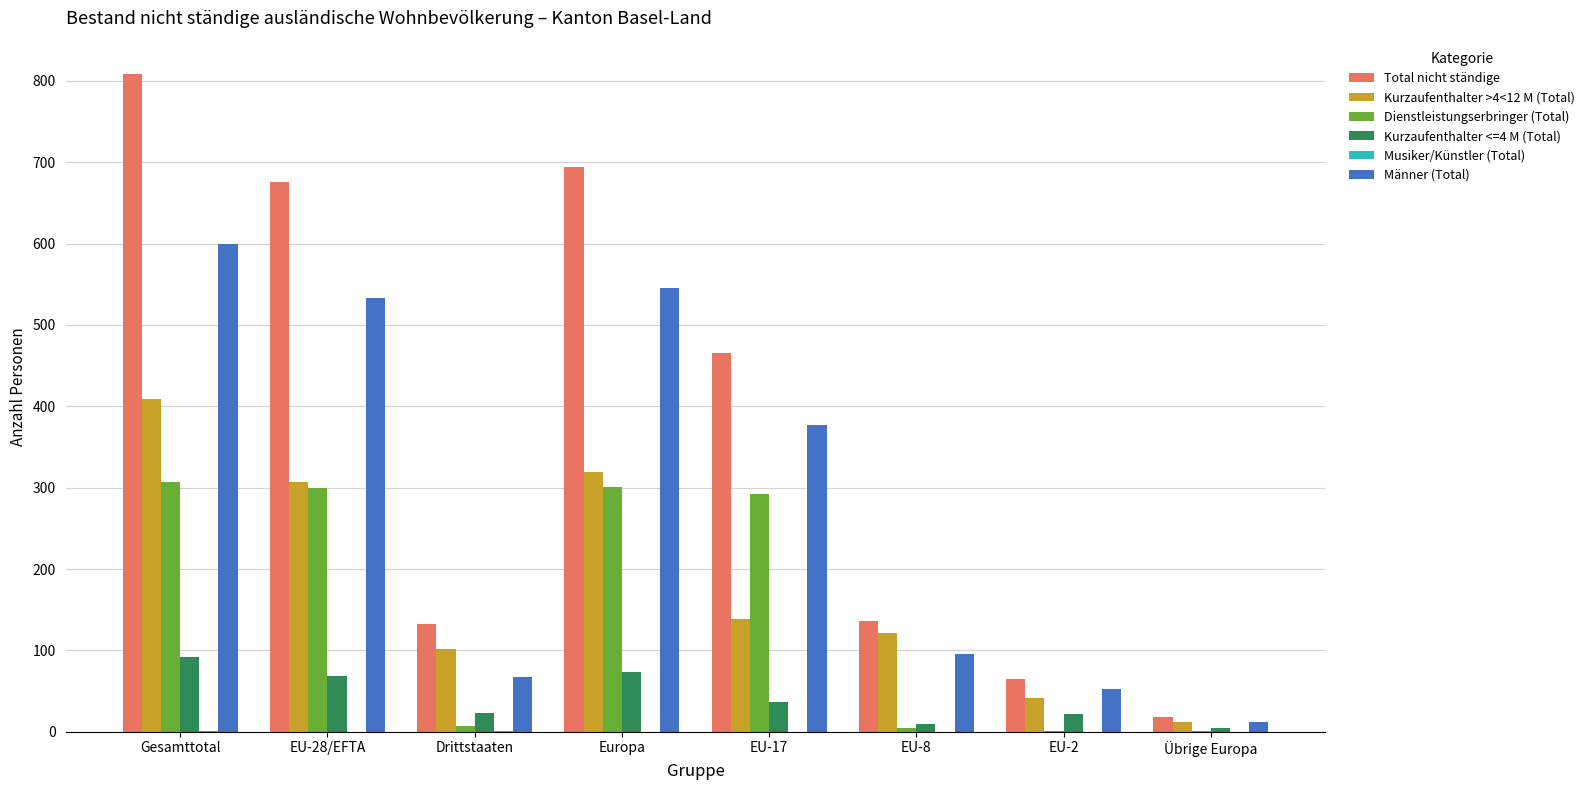

At which category is the sum across all series the highest?

Gesamttotal